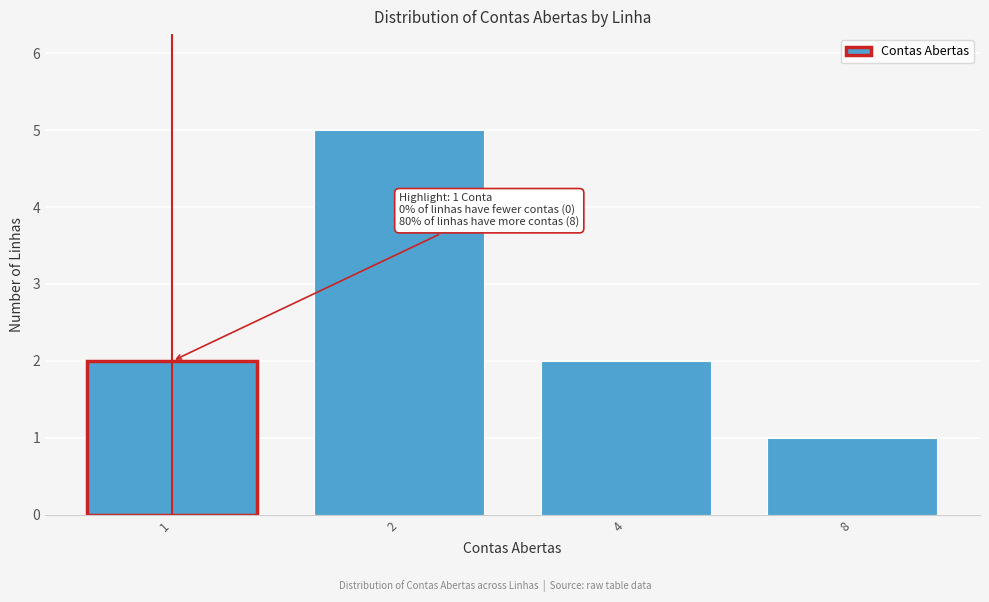

Reading left to right, extract all data points from this chart.

1=2	2=5	4=2	8=1